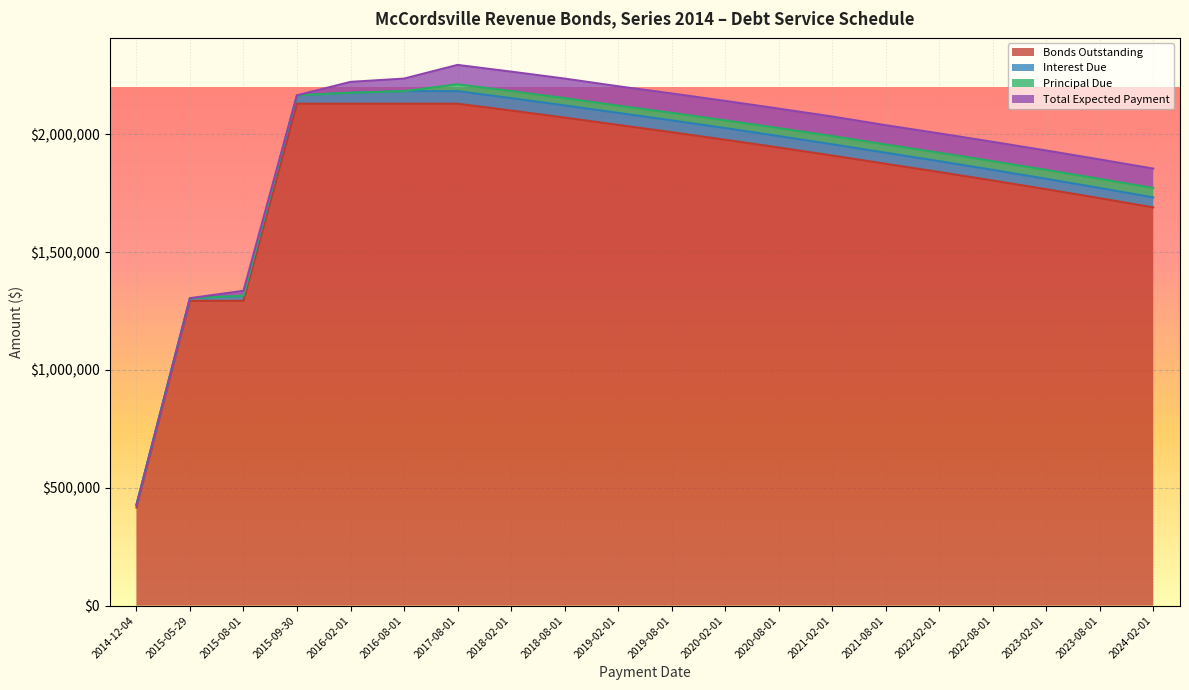

What value does the Principal Due series have at 2017-08-01?

29000.0